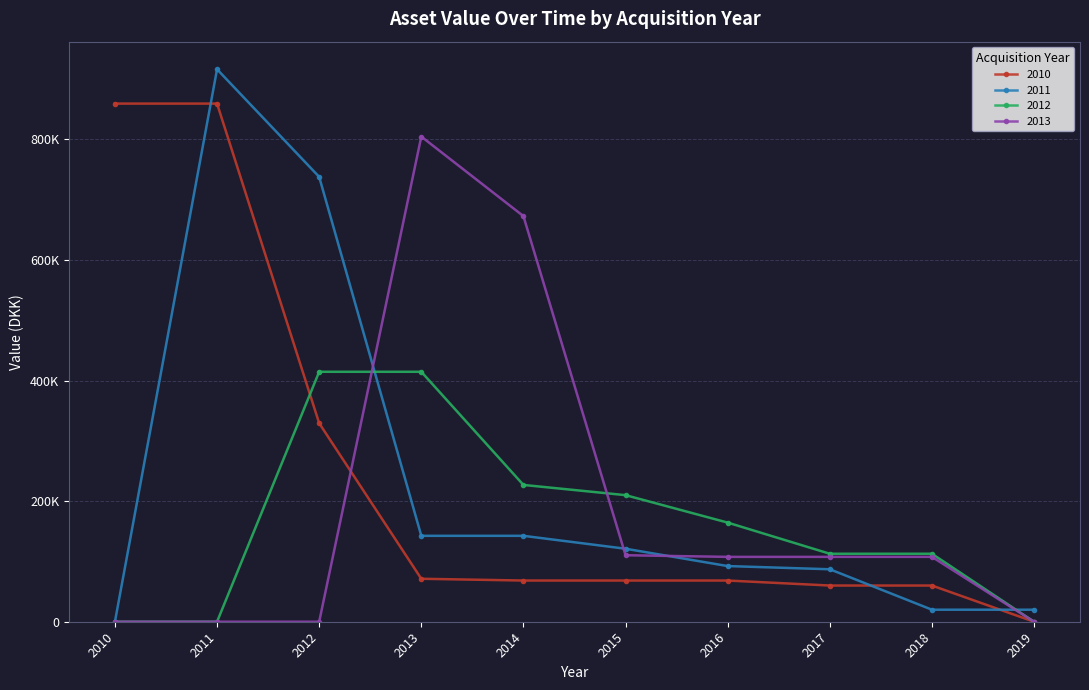

At which category is the sum across all series the highest?

2011